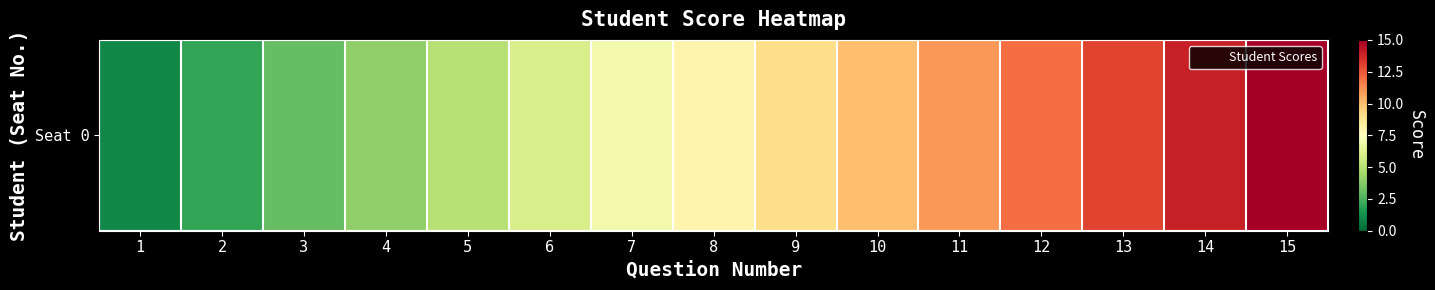

True or false: the data shows 13 at 8.

False